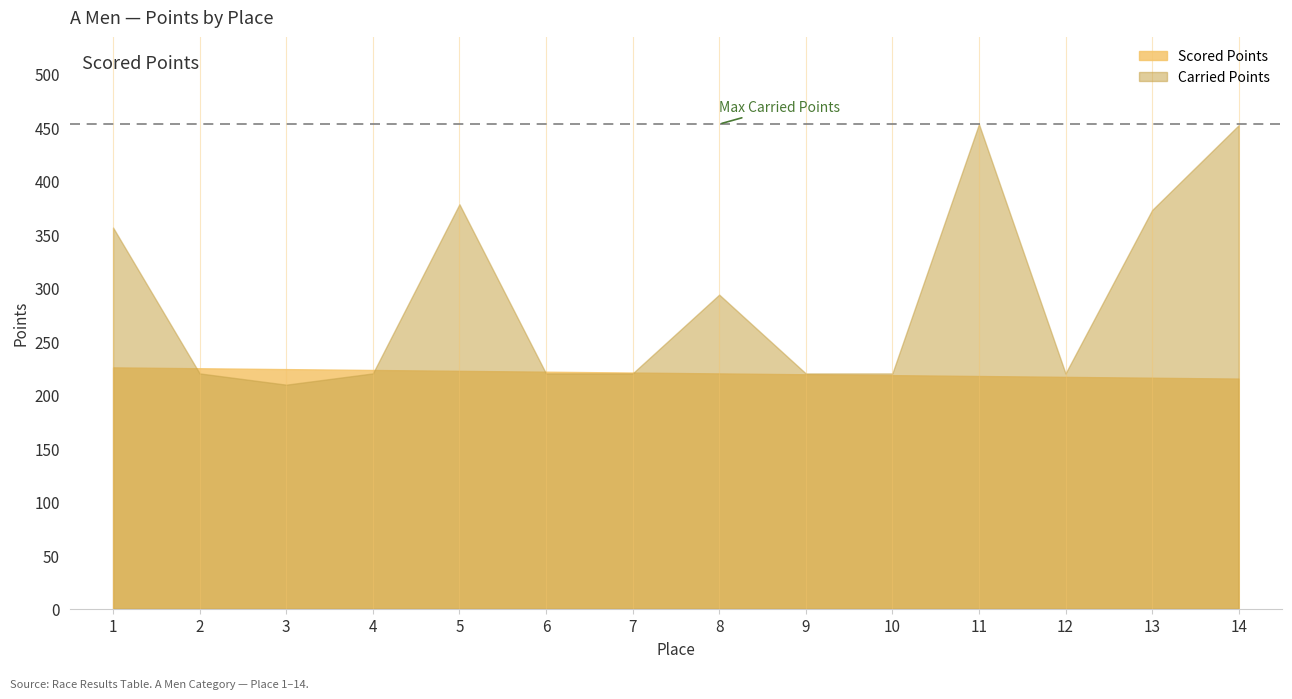

Reading left to right, what are all the values shown in this chart?

Scored Points: 225.6	224.8	224.0	223.2	222.4	221.6	220.8	220.0	219.2	218.4	217.6	216.8	216.0	215.2
Carried Points: 356.4	220.0	209.5	220.0	378.2	220.0	220.0	293.7	220.0	220.0	453.1	220.0	372.8	452.1